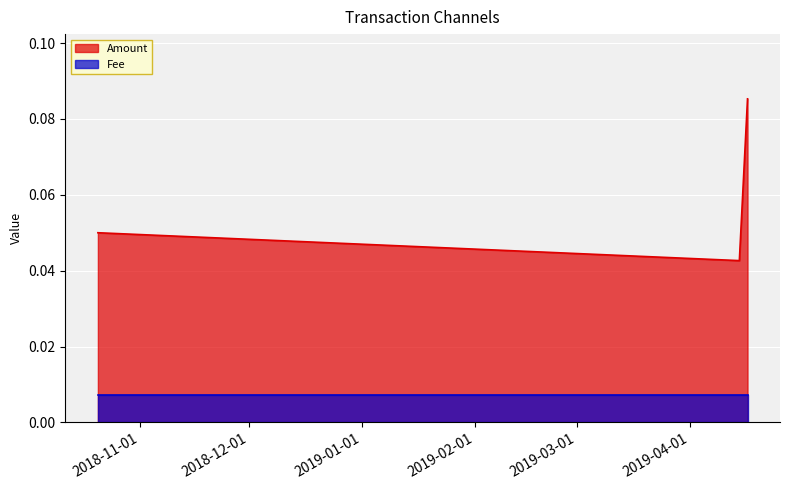

What is the highest value of the Amount series?

0.1